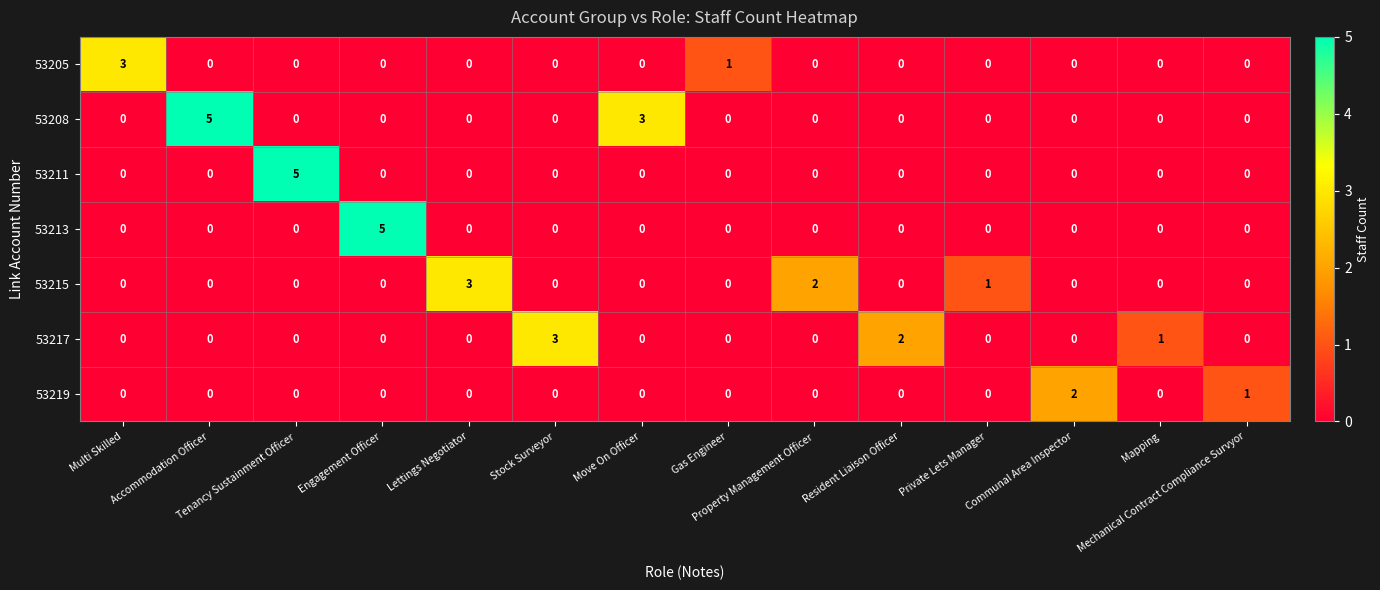

What is the sum of all 53217 values?

6